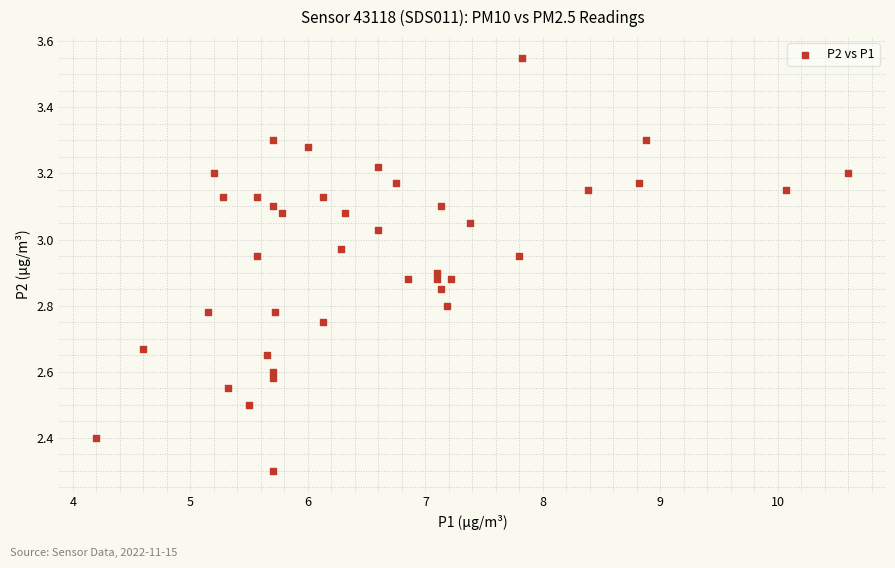

What Y value in the scatter plot is closest to 2?

2.3